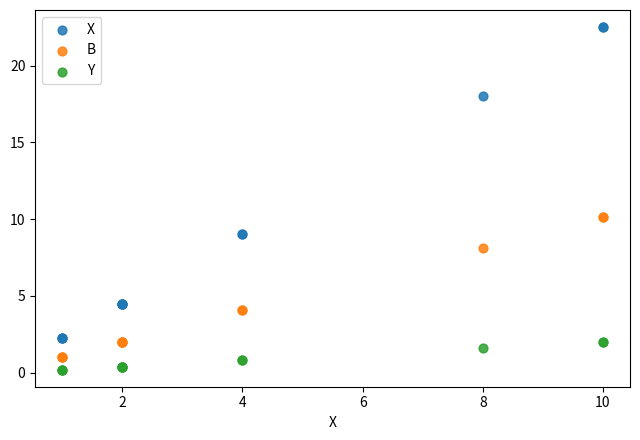

Which series contains the highest Y value?

X